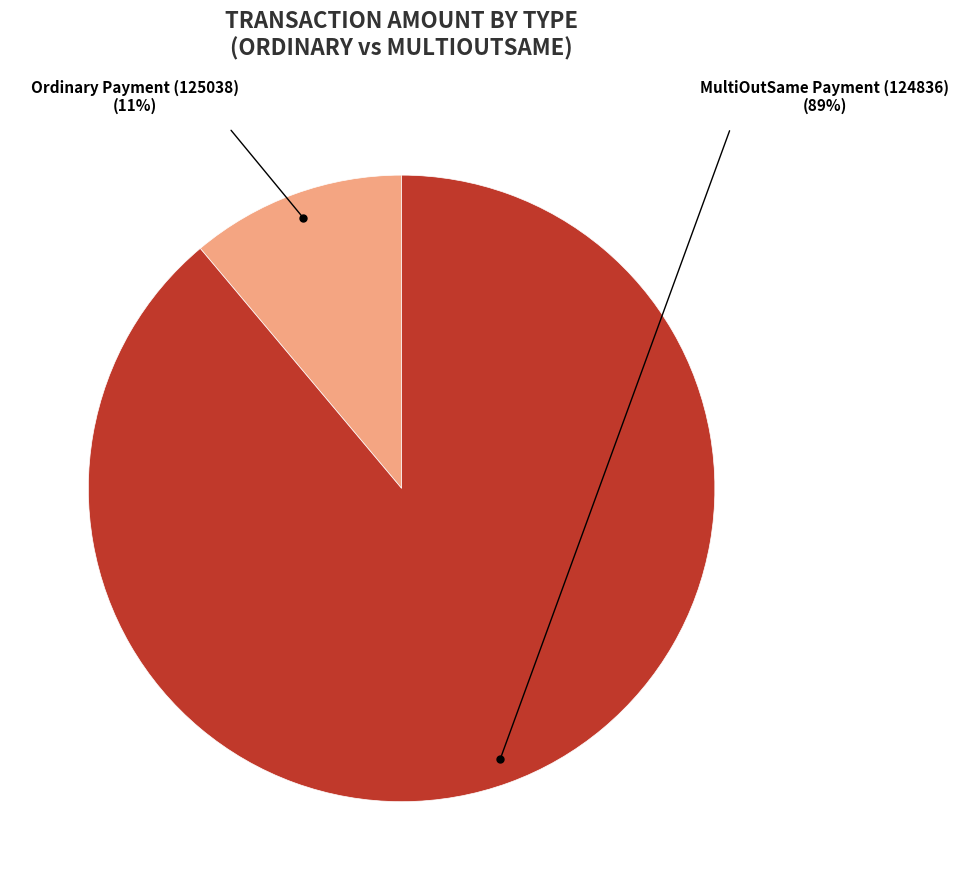

Rank the categories by value from lowest to highest.

Ordinary Payment (125038), MultiOutSame Payment (124836)